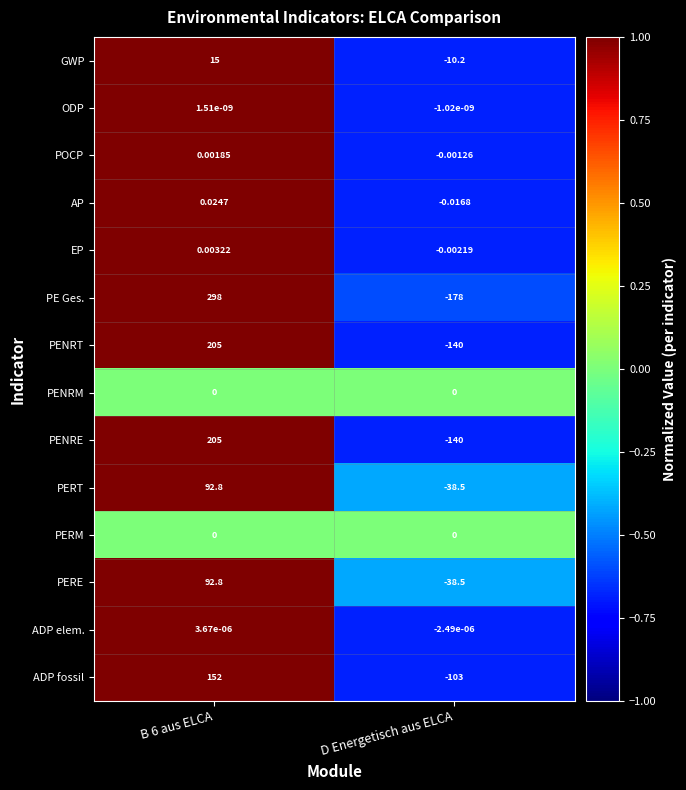

At which category does the chart reach its minimum across all series?

D Energetisch aus ELCA